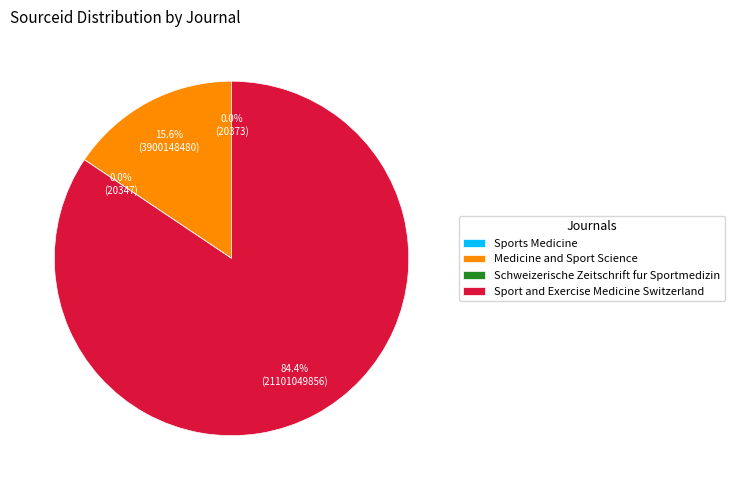

What percentage is NOT represented by Medicine and Sport Science?

84.4%